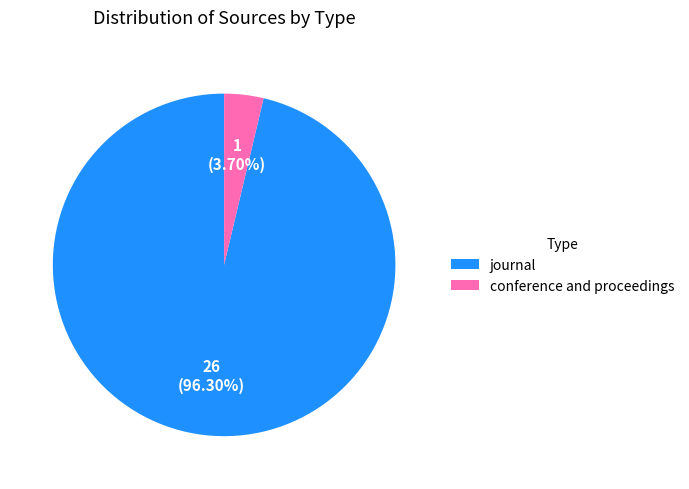

To the nearest percent, what portion does conference and proceedings represent?

4%